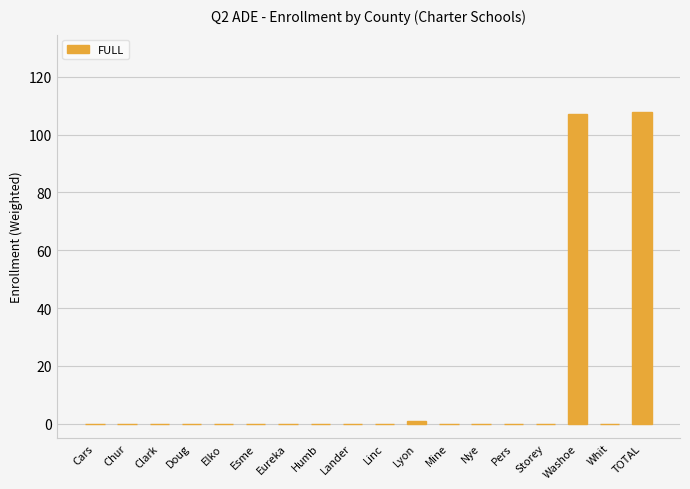

Reading left to right, extract all data points from this chart.

0	0	0	0	0	0	0	0	0	0	1	0	0	0	0	107	0	108